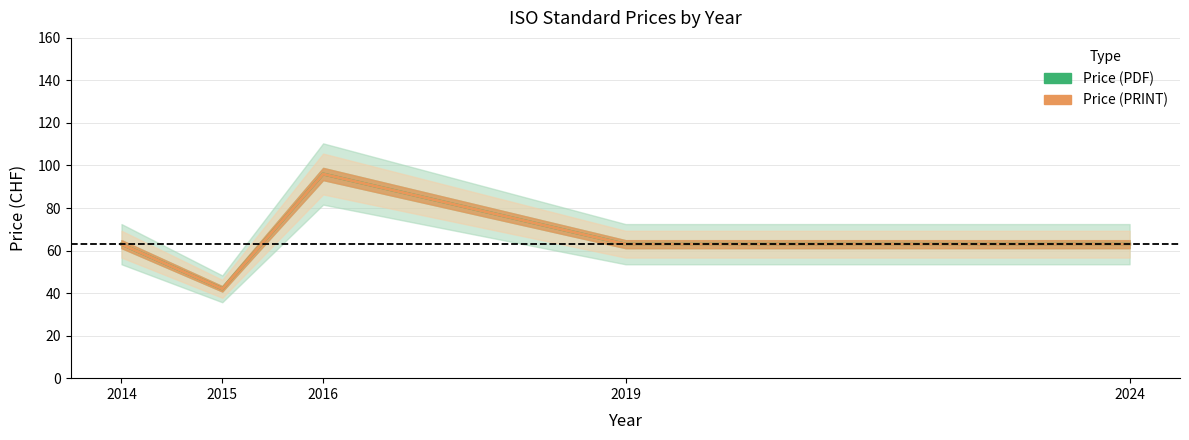

What is the total value across all series at 2014?

126